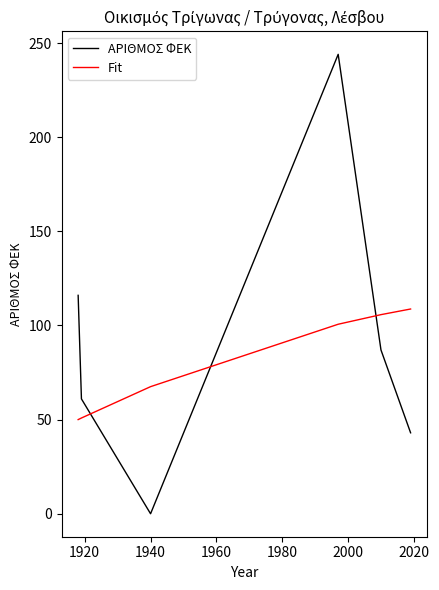

The value of ΑΡΙΘΜΟΣ ΦΕΚ at 1920 is 103.2. True or false?

False